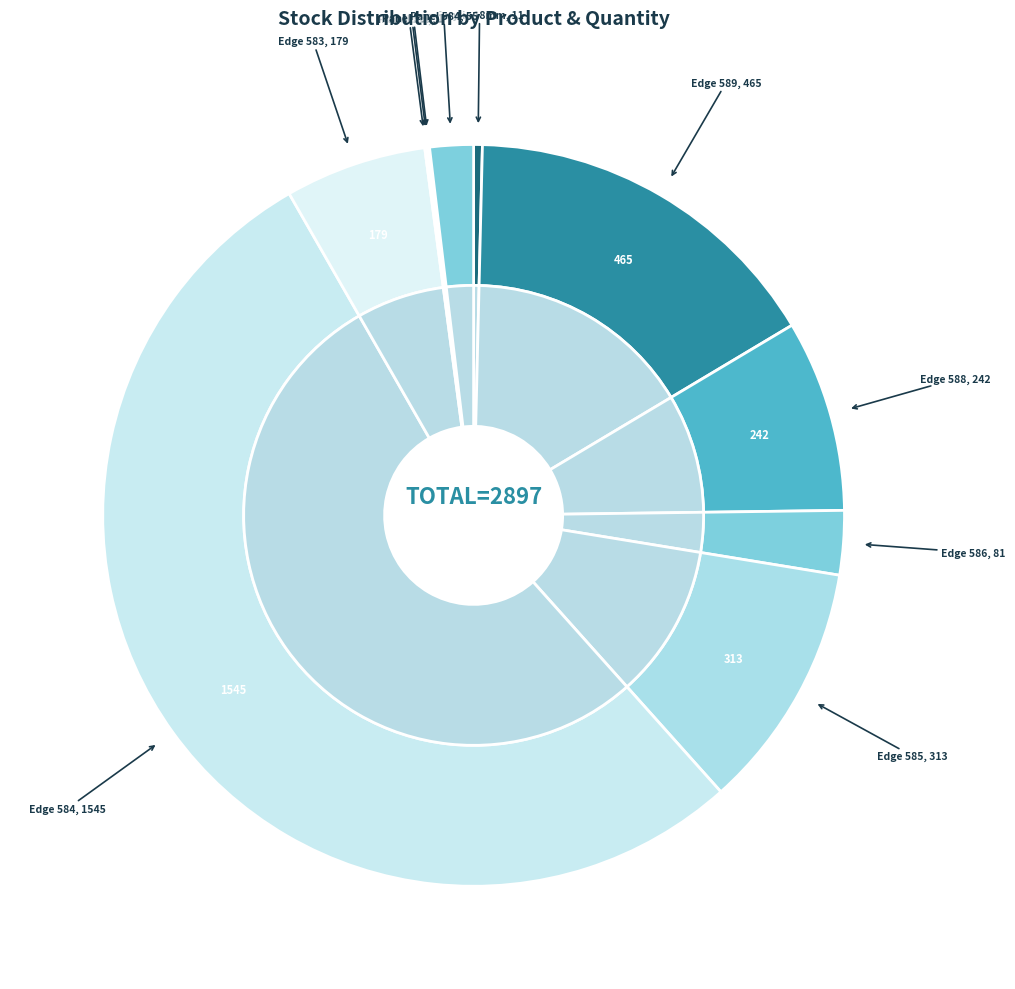

Which slice is the smallest?

Alvic panel 18 mm. Pearl Effect (231321586)